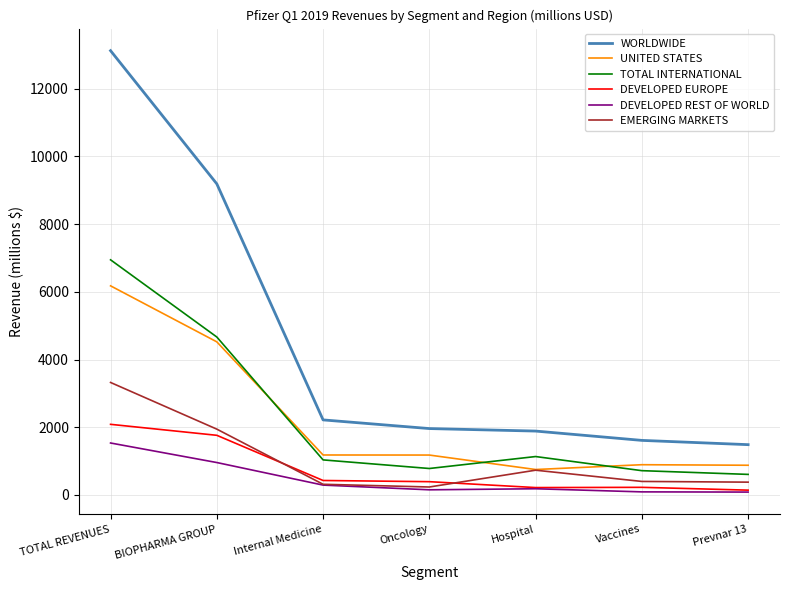

True or false: UNITED STATES and WORLDWIDE intersect in this chart.

False